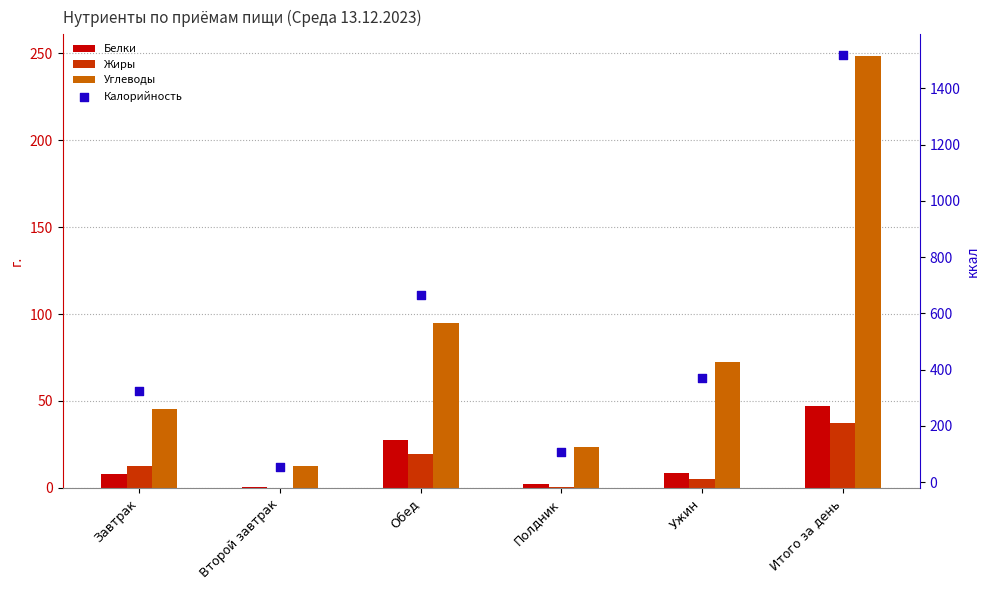

What is the total value across all series at Завтрак?

390.6